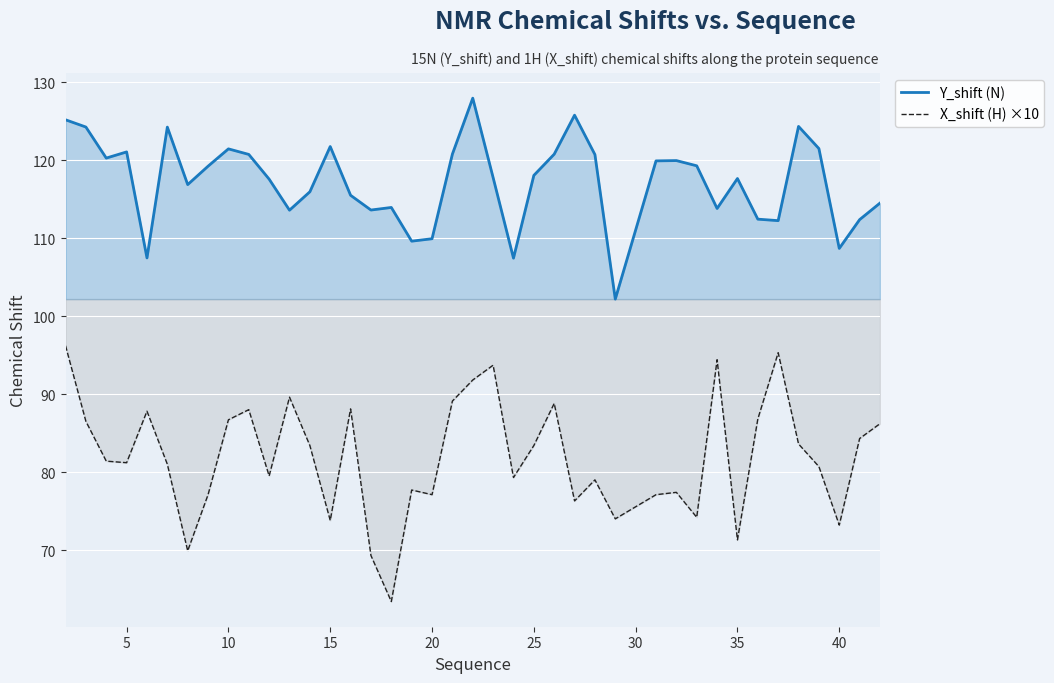

Which series has the largest total across all categories?

Y_shift (N)